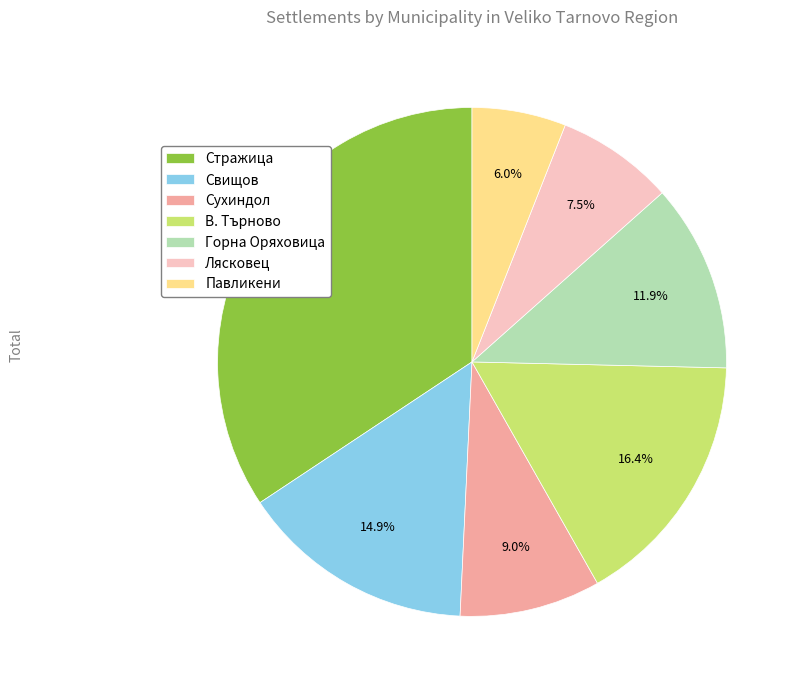

Which slice is the smallest?

Павликени